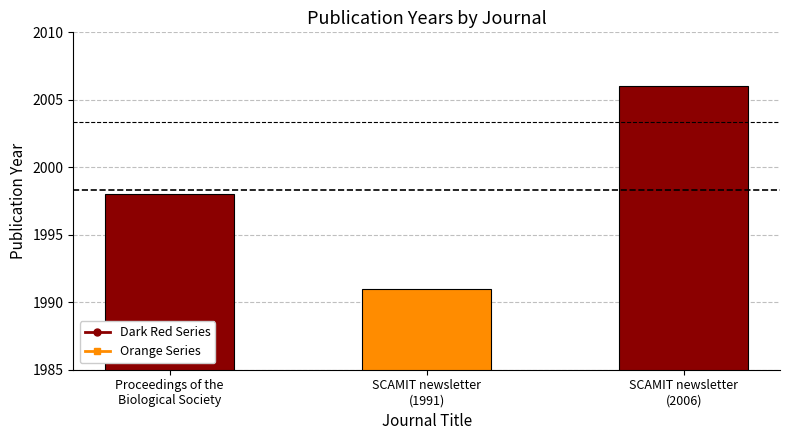

Which category has the highest value across all series?

SCAMIT newsletter
(2006)